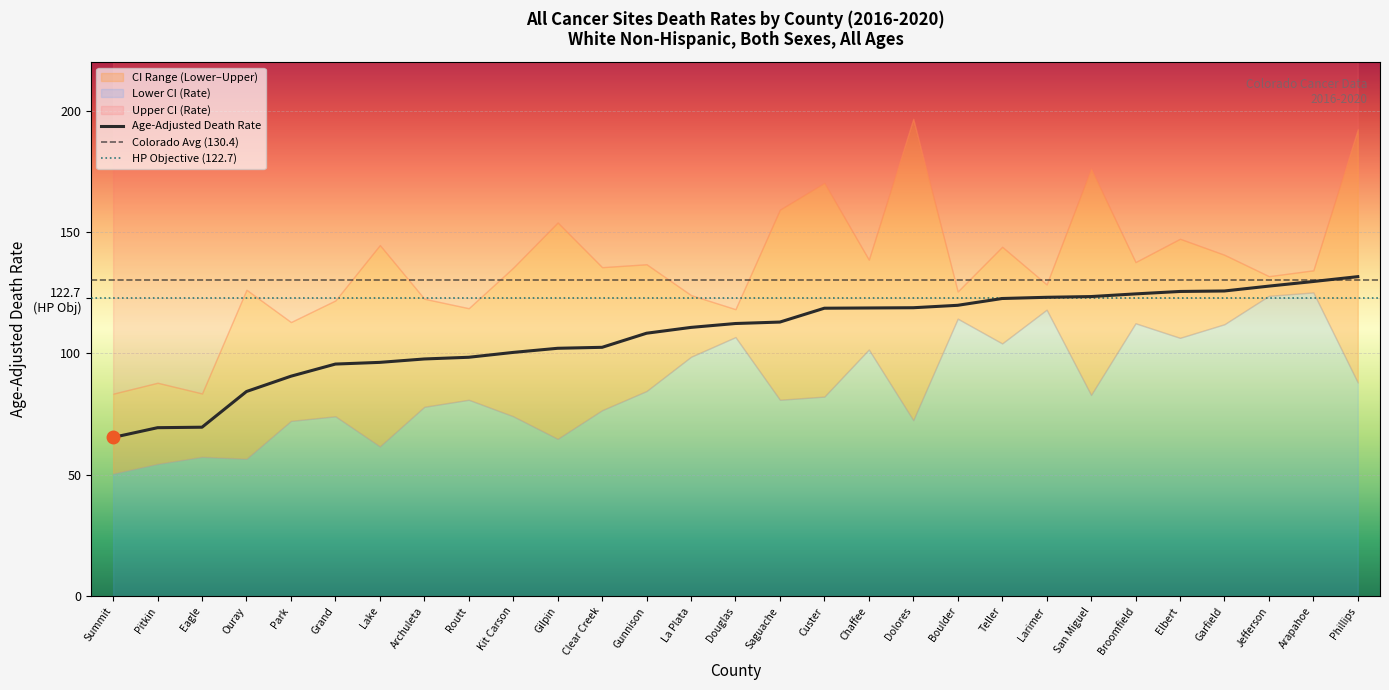

What is the lowest value of the Upper CI (Rate) series?

83.4